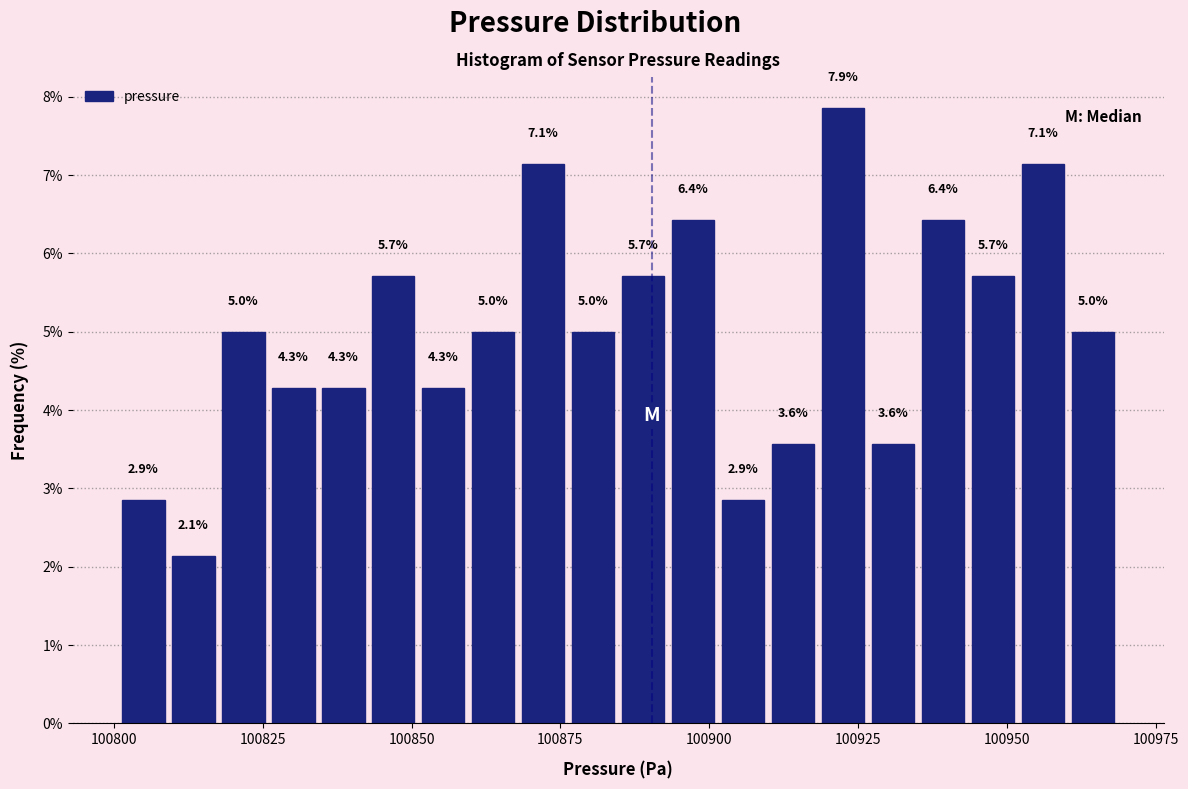

Read against the x-axis, roughly where is the centre of the tallest bar?

100920